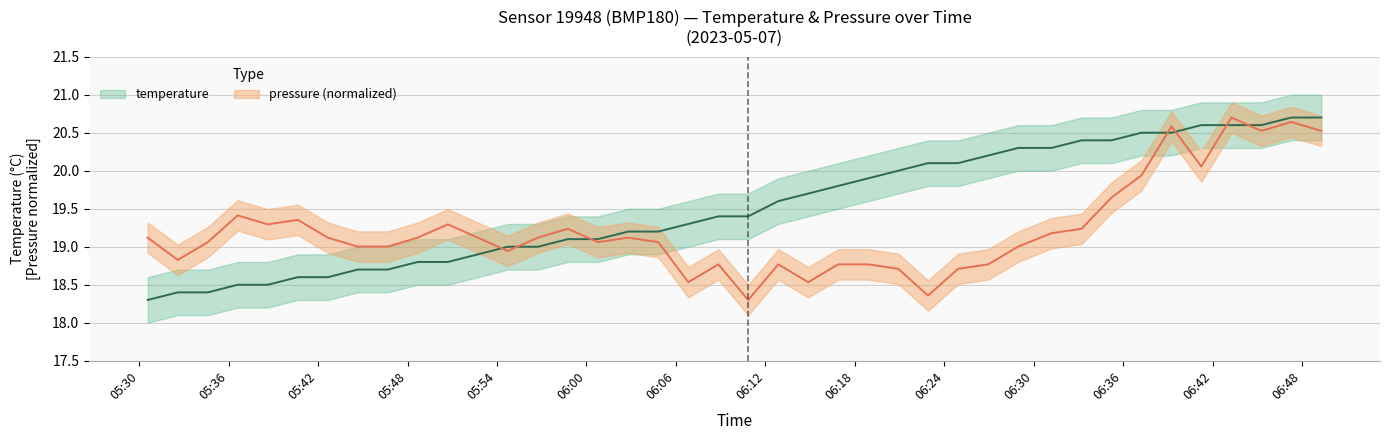

How many data points does each series have?

40